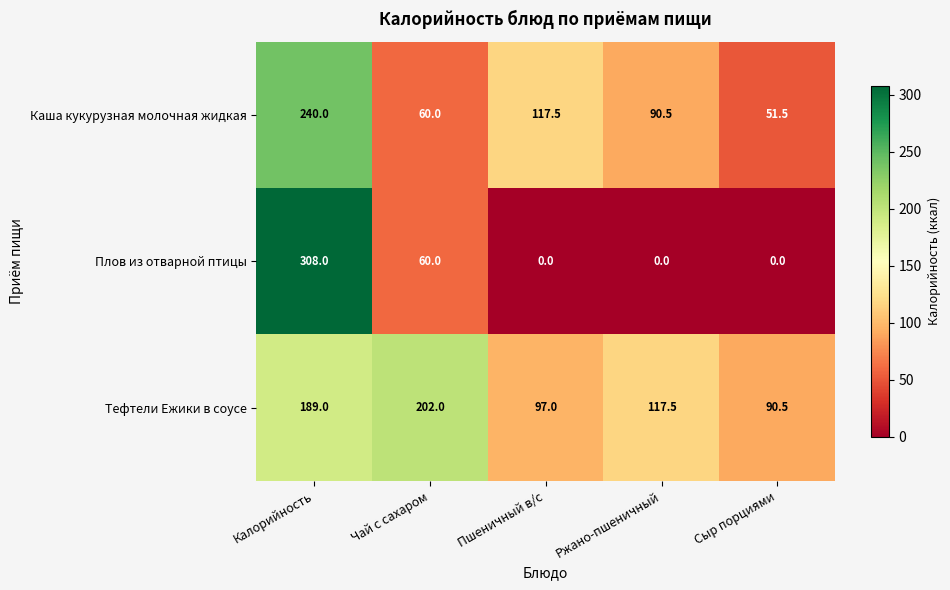

Which series has the largest total across all categories?

Тефтели Ежики в соусе